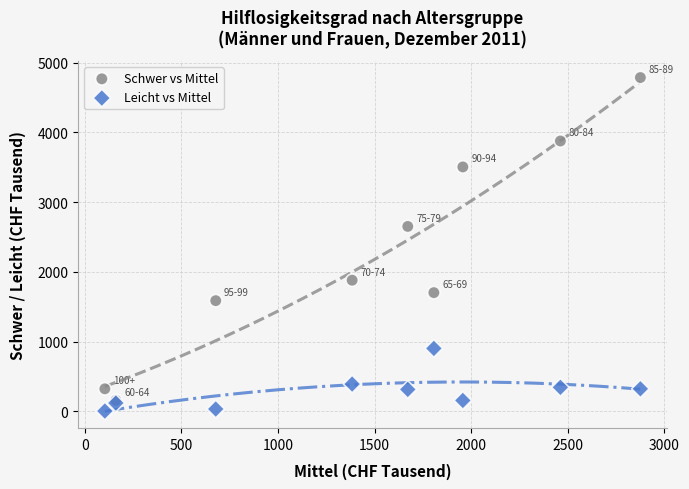

In the Schwer vs Mittel series, what Y value is closest to 2470?

2650